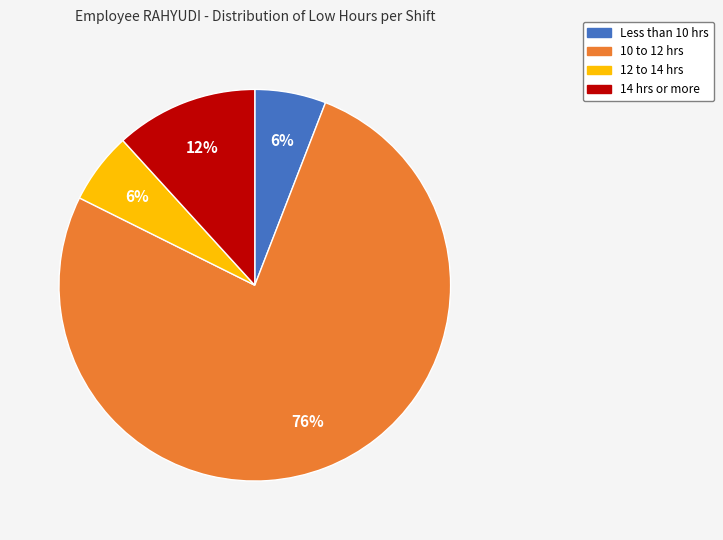

Does any single category account for the majority?

Yes